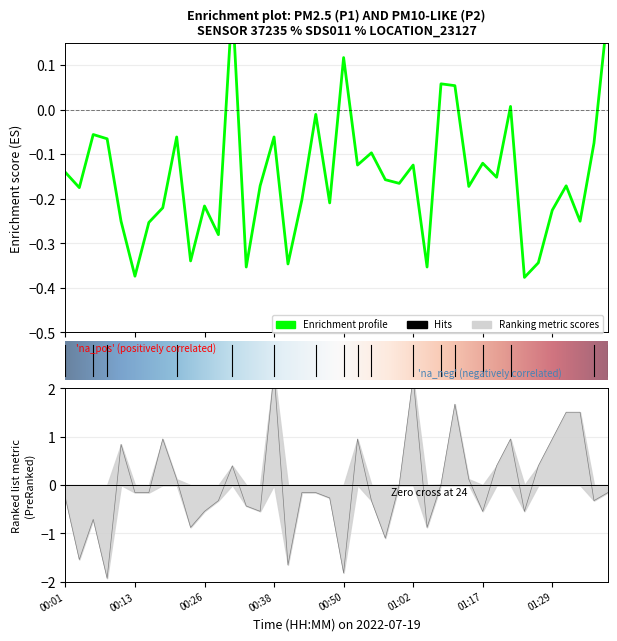

What is the difference between the second highest and minimum values in the P2 series?

4.2